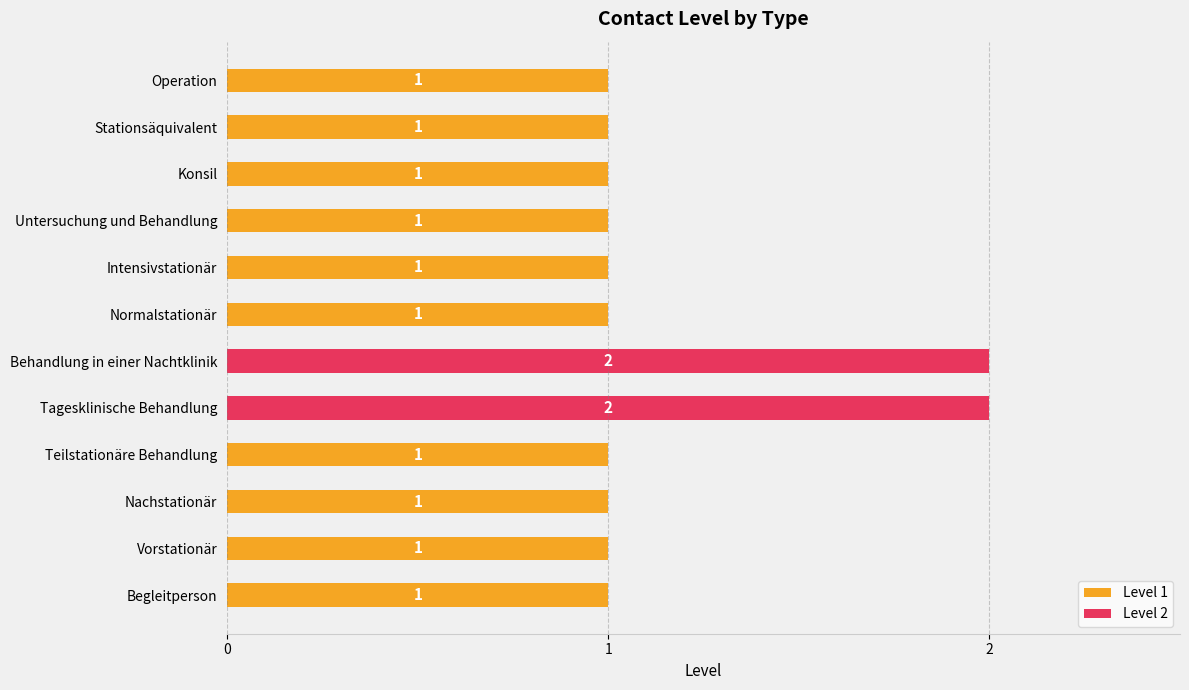

The value at Nachstationär is 1. True or false?

True